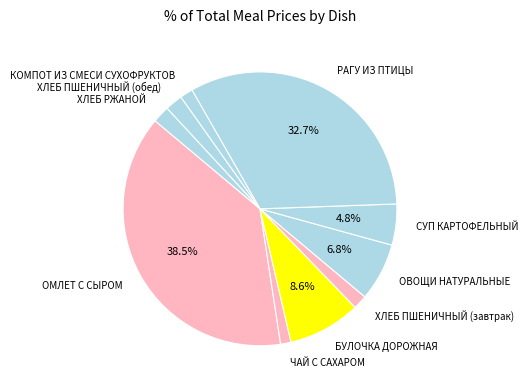

Between ЧАЙ С САХАРОМ and ХЛЕБ ПШЕНИЧНЫЙ (обед), which is larger?

ХЛЕБ ПШЕНИЧНЫЙ (обед)